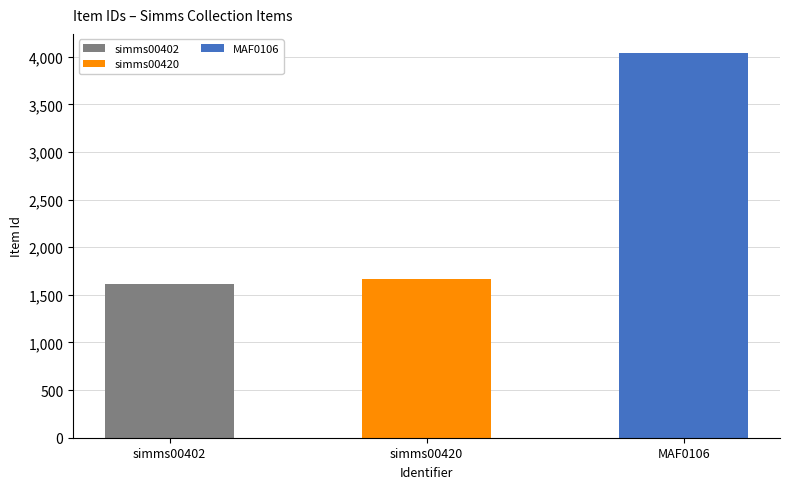

Reading left to right, what are all the values shown in this chart?

simms00402=1615	simms00420=1666	MAF0106=4039